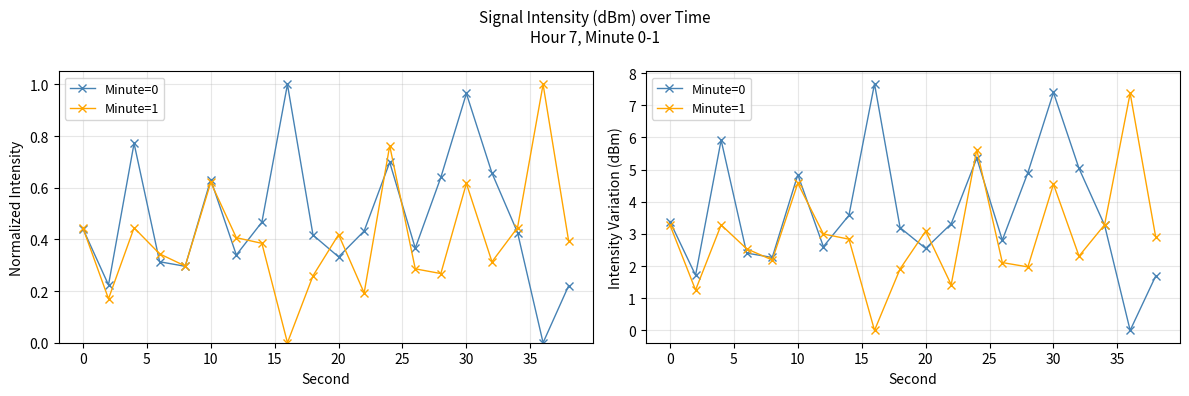

How many intersections are there between Minute=1 and Minute=0?

9